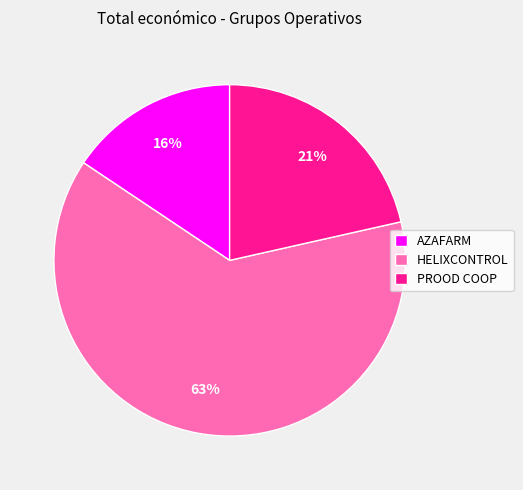

To the nearest percent, what is the average slice percentage?

33%